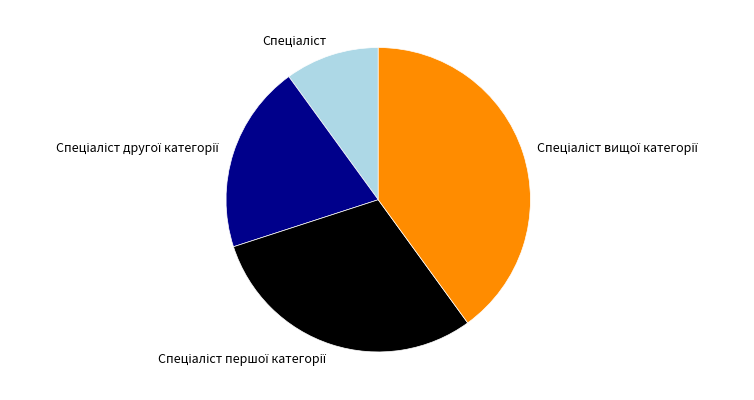

Does any single category account for the majority?

No